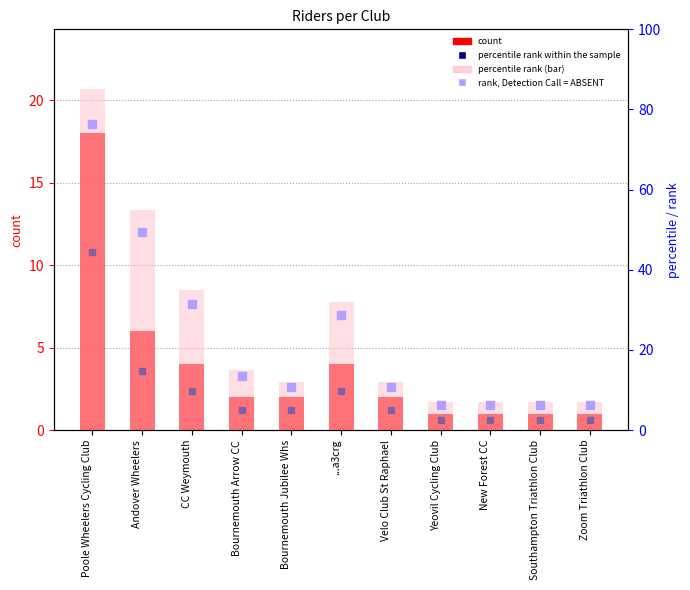

At how many categories does at least one series exceed 19?

4